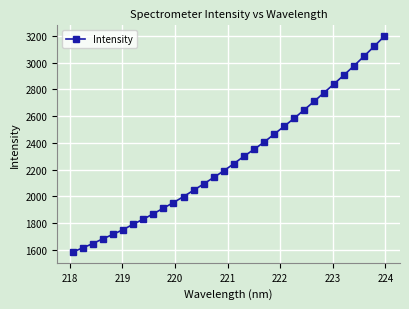

How many lines are shown in the chart?

1